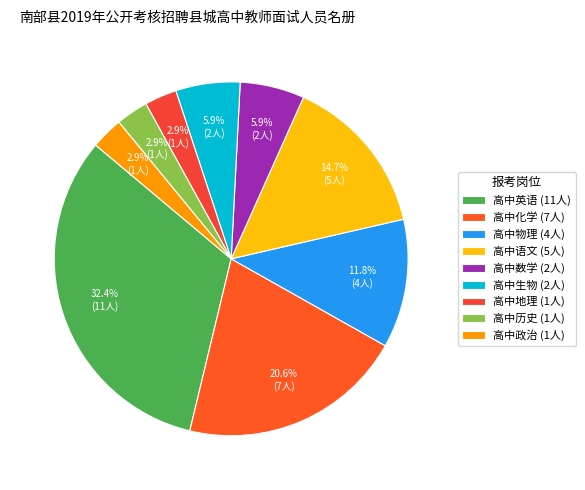

Is 高中化学 the majority of the pie?

No